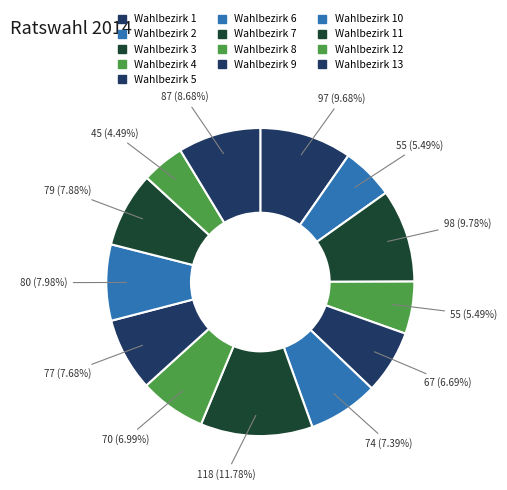

How many slices are in this pie chart?

13